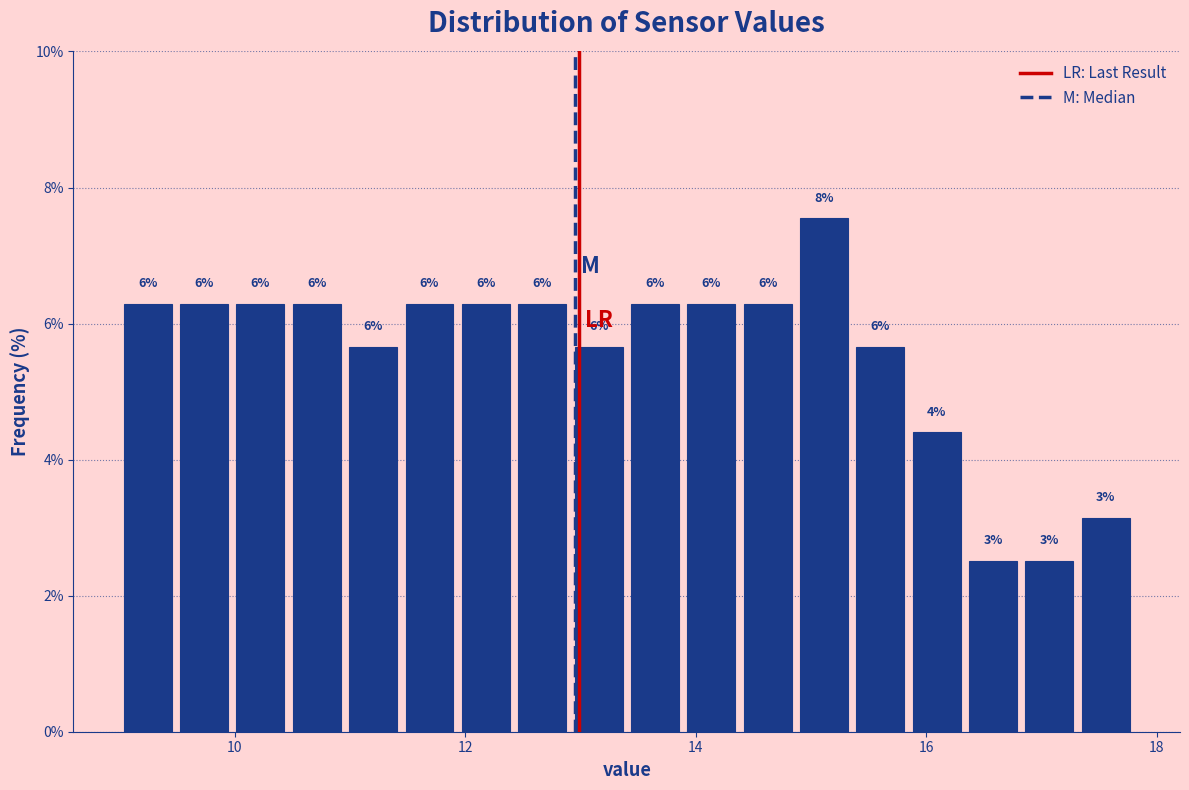

Around what value on the x-axis is the tallest bar? Give the approximate position of its centre, as read against the axis.

15.2